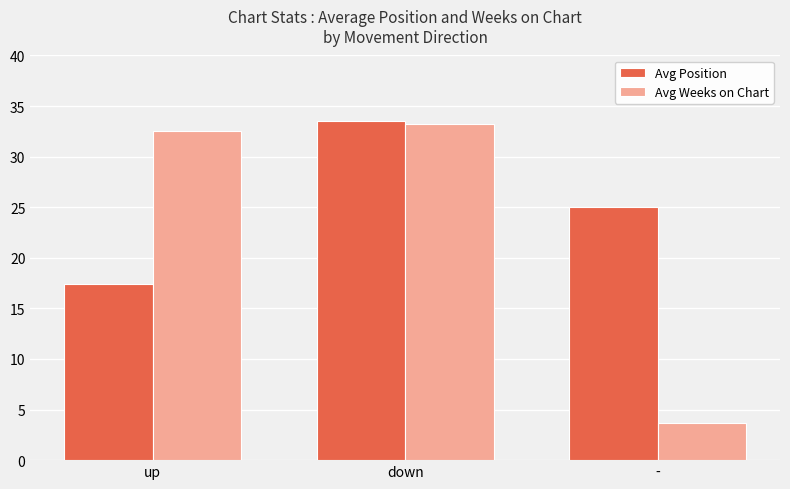

At which category is the sum across all series the highest?

down